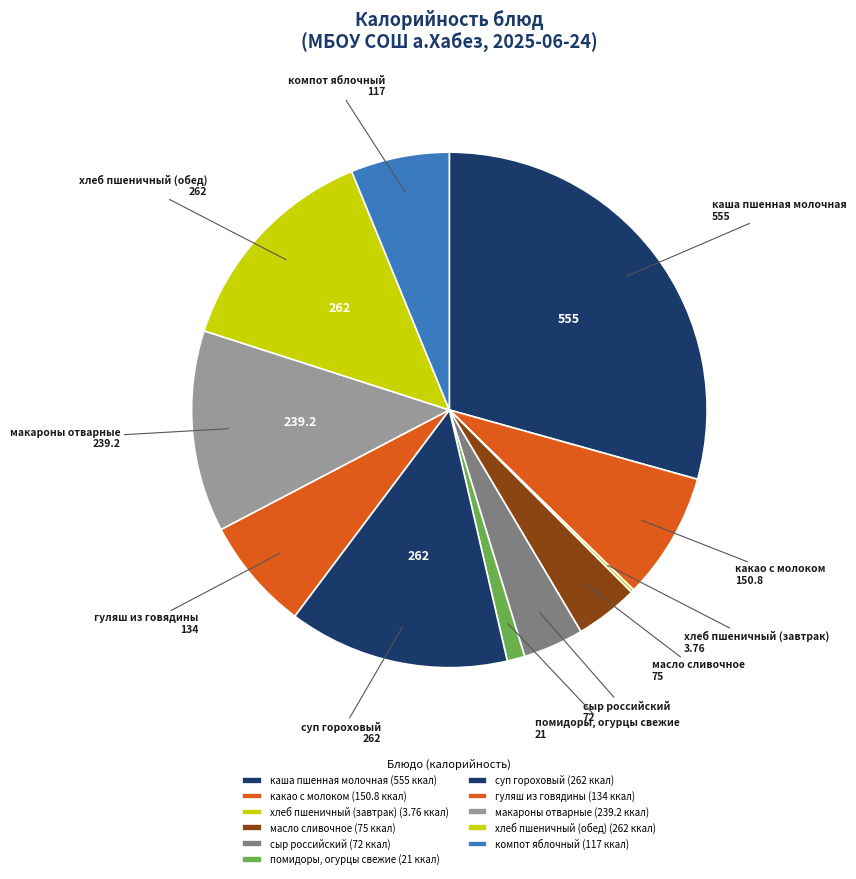

Is there any slice that represents more than half of the pie?

No